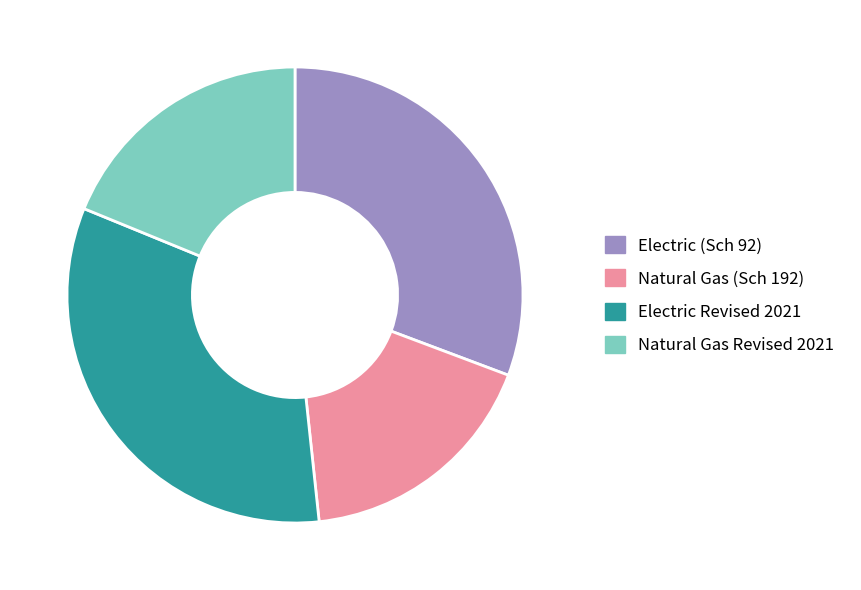

Rank the categories by value from highest to lowest.

Electric Revised 2021, Electric (Sch 92), Natural Gas Revised 2021, Natural Gas (Sch 192)